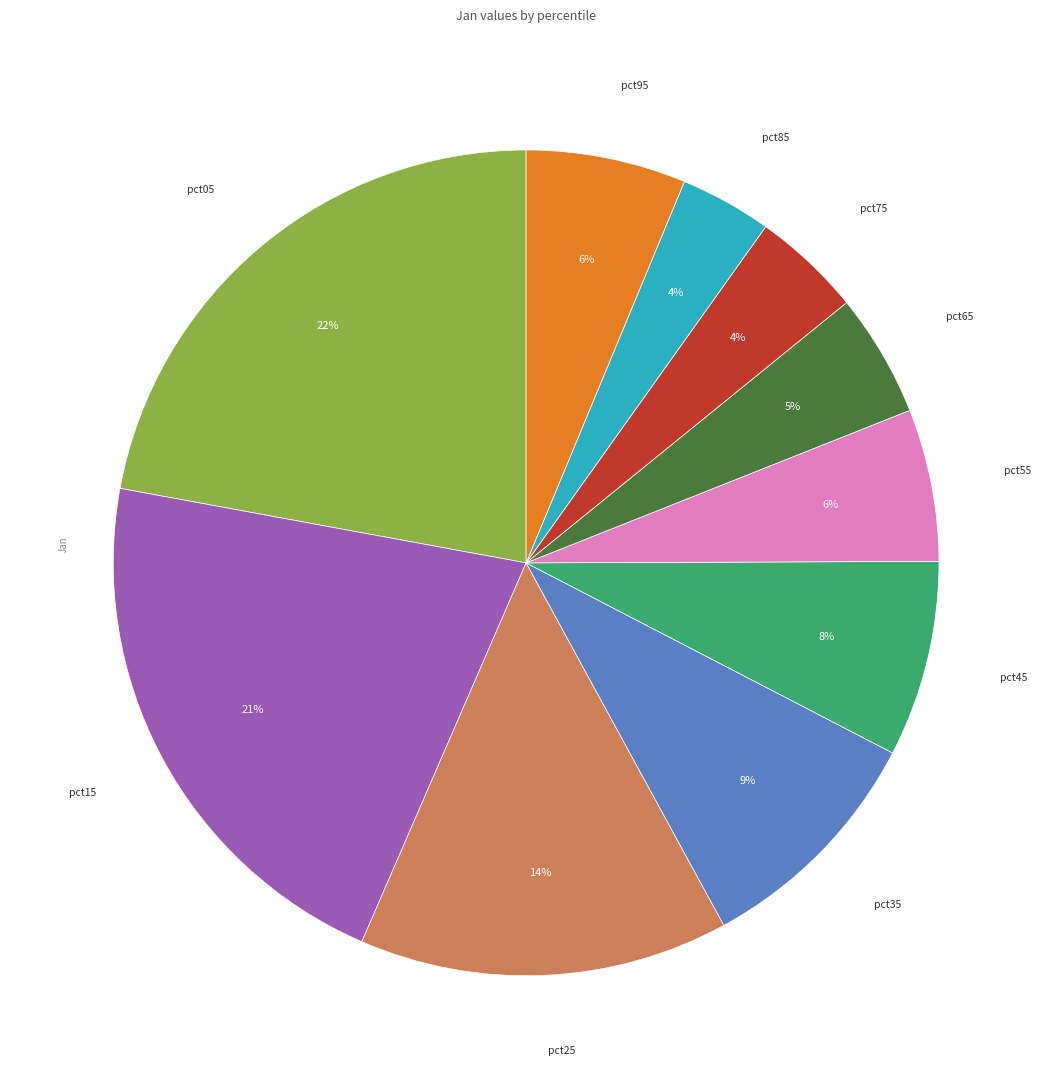

To the nearest percent, what is the average slice percentage?

10%